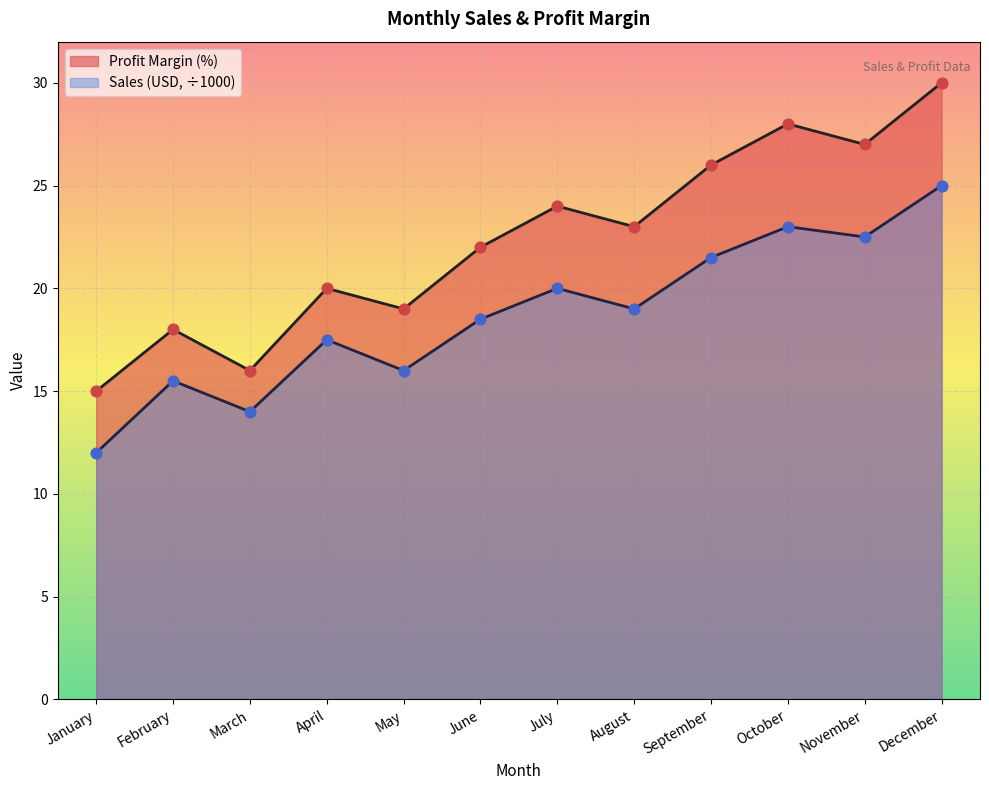

Which series has the largest Y range (max minus min)?

Profit Margin (%)